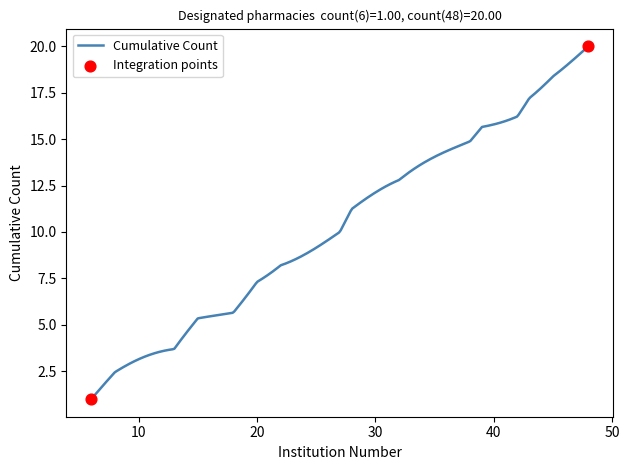

What is the greatest value displayed?

20.0